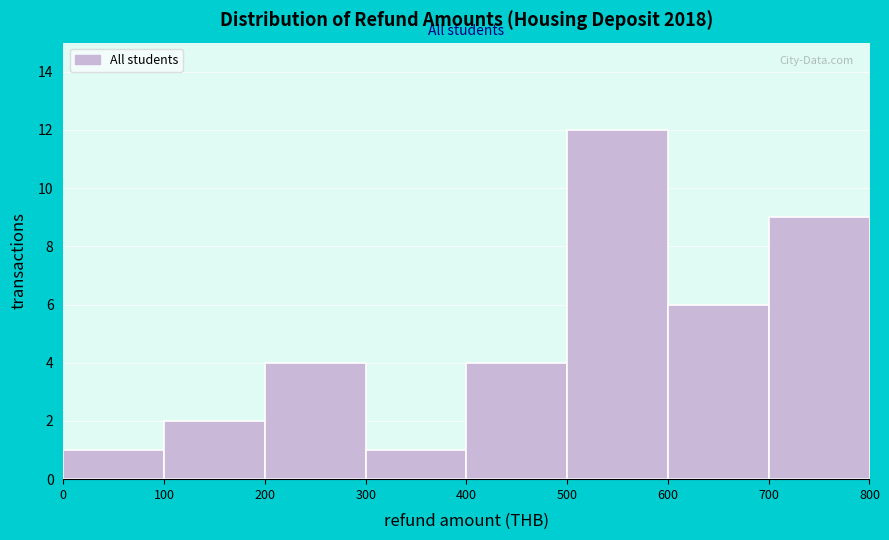

Reading left to right, transcribe this chart: for each bar, give the range it covers on the x-axis and its height. The values are not printed on the chart, so give them approximately, as read against the axis.

0 to 100: 1
100 to 200: 2
200 to 300: 4
300 to 400: 1
400 to 500: 4
500 to 600: 12
600 to 700: 6
700 to 800: 9